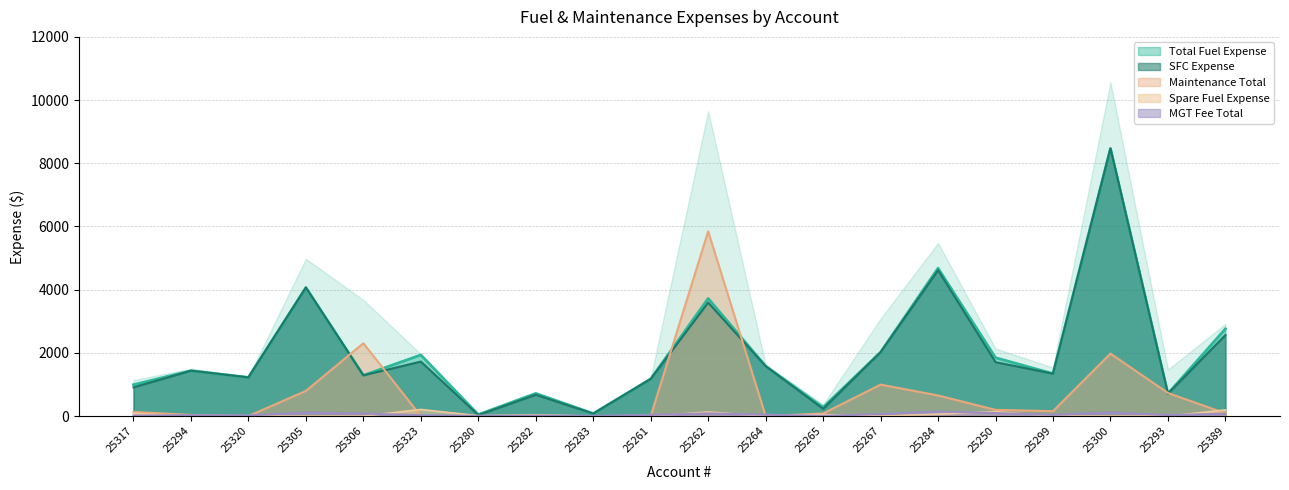

How many lines are shown in the chart?

5